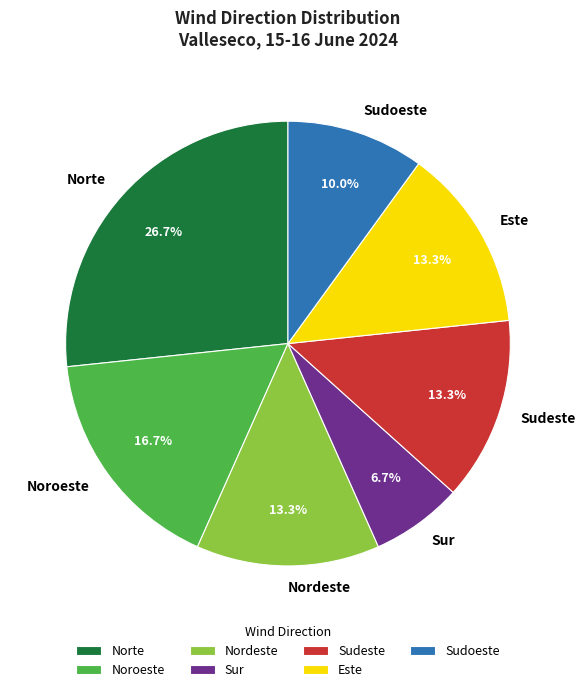

To the nearest percent, what is the difference between the largest and smallest slice percentages?

20%